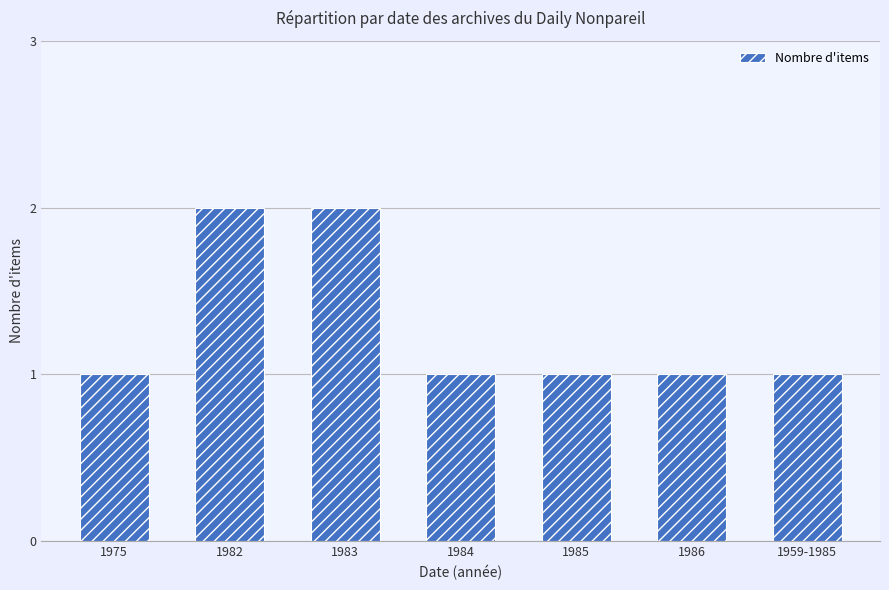

Reading left to right, list all the values displayed in this chart.

1975=1	1982=2	1983=2	1984=1	1985=1	1986=1	1959-1985=1